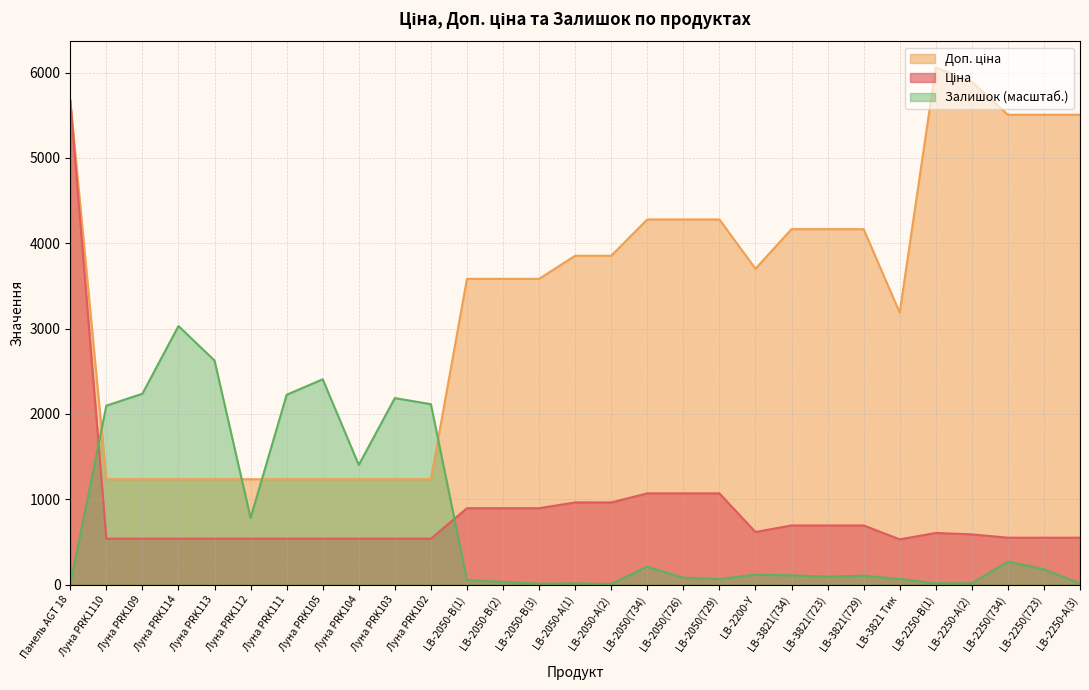

The Залишок series shows 2406.7 at Луна PRK105. True or false?

True